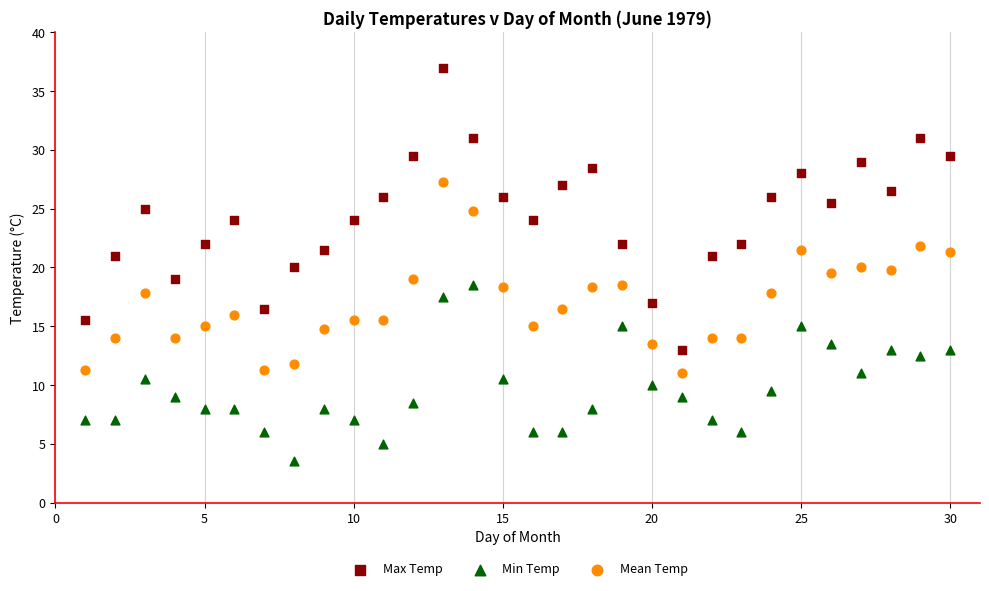

Across all data points, what is the range of Y values (max minus min)?

33.5